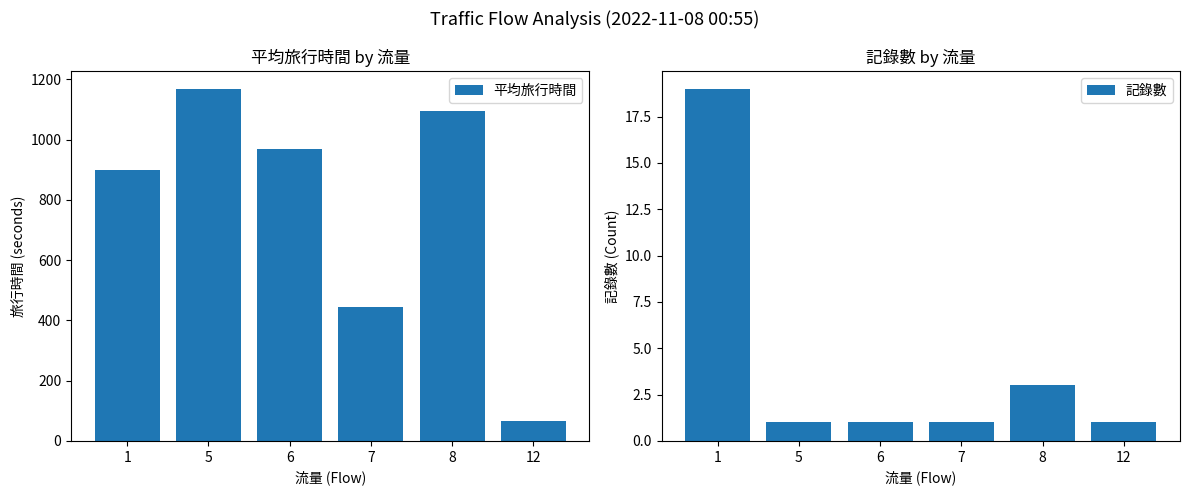

Reading left to right, list all the values displayed in this chart.

平均旅行時間: 1=899	5=1169	6=970	7=443	8=1096	12=66
記錄數: 1=19	5=1	6=1	7=1	8=3	12=1